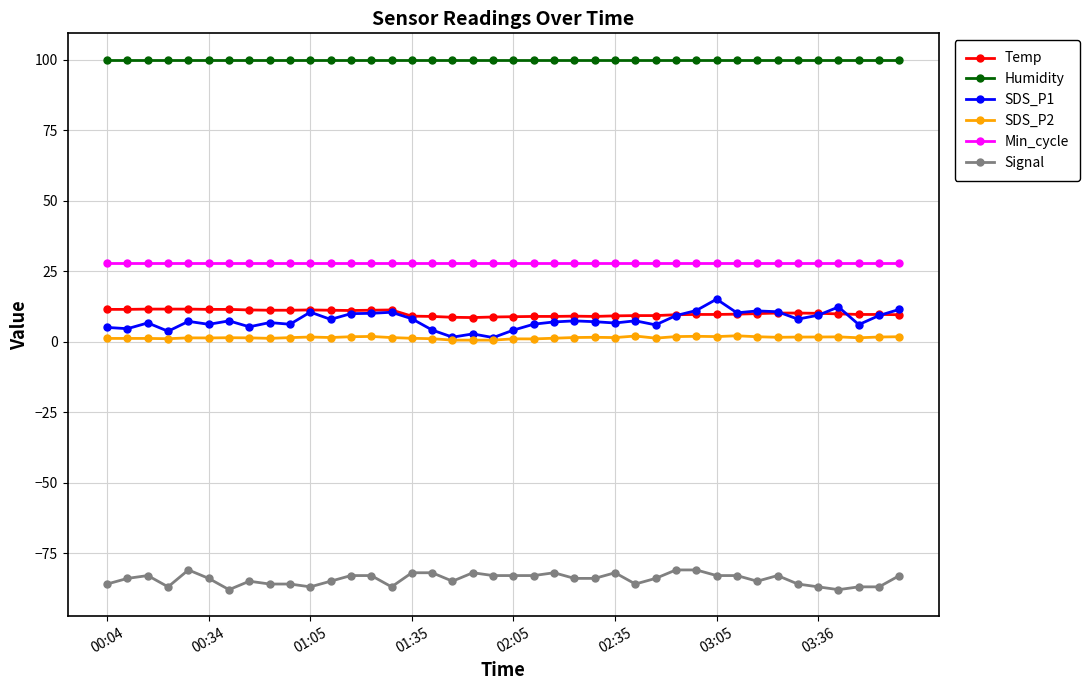

Is this an area chart (filled region under the line)?

No